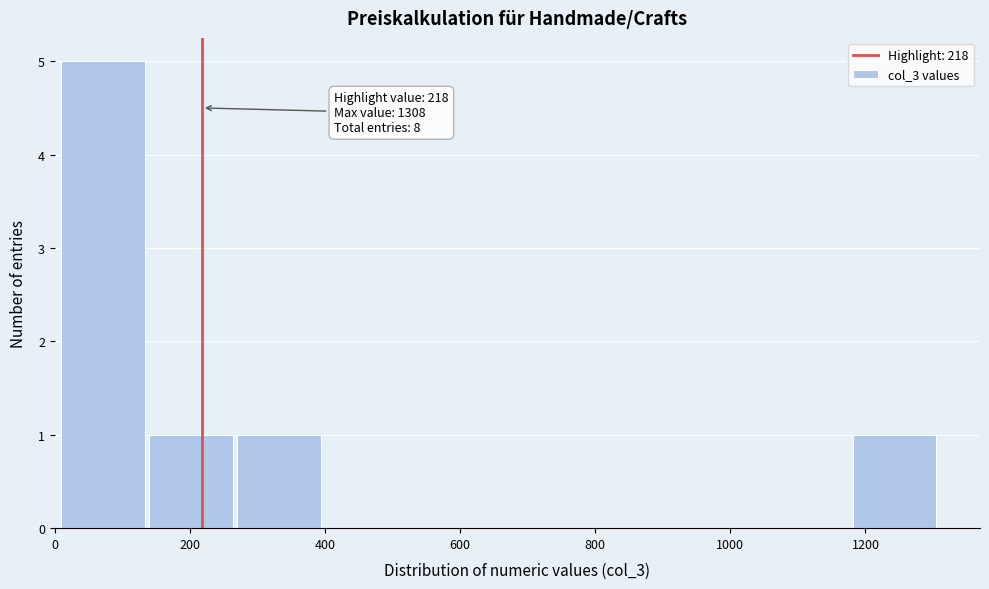

Which range on the x-axis has the tallest bar?

0 to 140